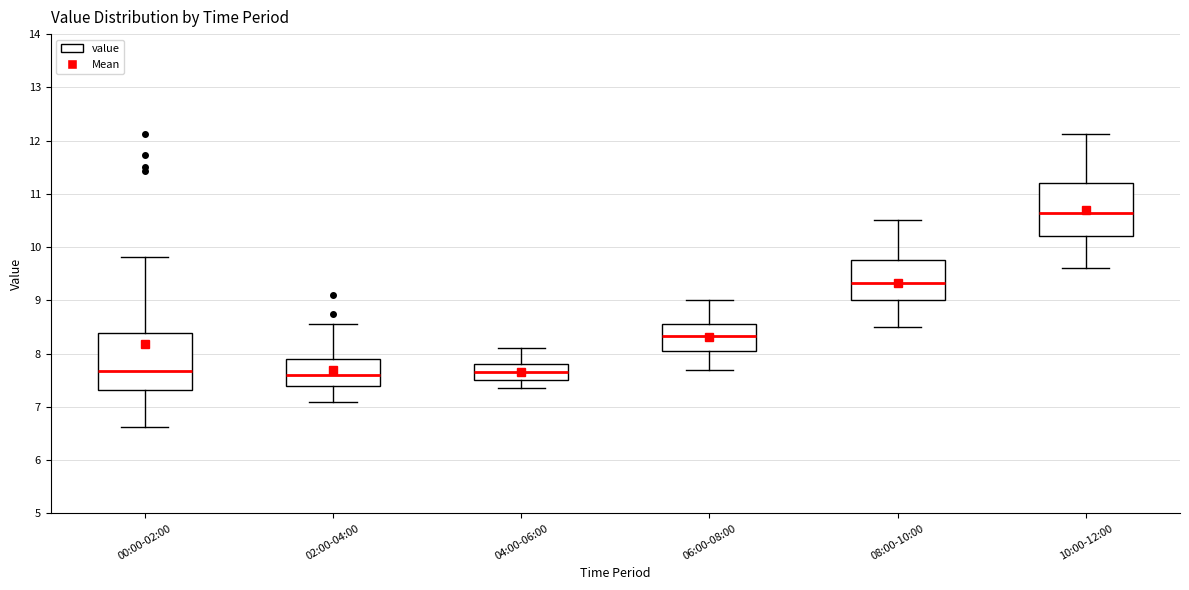

Reading left to right, read every box against the y-axis: the position of its median line, the range the box covers, and the ends of its whiskers. The values are not printed on the chart, so give them approximately, as read against the axis.

00:00-02:00: median 7.7, box 7.3 to 8.4, whiskers 6.6 to 9.8
02:00-04:00: median 7.6, box 7.4 to 7.9, whiskers 7.1 to 8.6
04:00-06:00: median 7.7, box 7.5 to 7.8, whiskers 7.4 to 8.1
06:00-08:00: median 8.3, box 8.1 to 8.6, whiskers 7.7 to 9.0
08:00-10:00: median 9.3, box 9.0 to 9.8, whiskers 8.5 to 10.5
10:00-12:00: median 10.7, box 10.2 to 11.2, whiskers 9.6 to 12.1